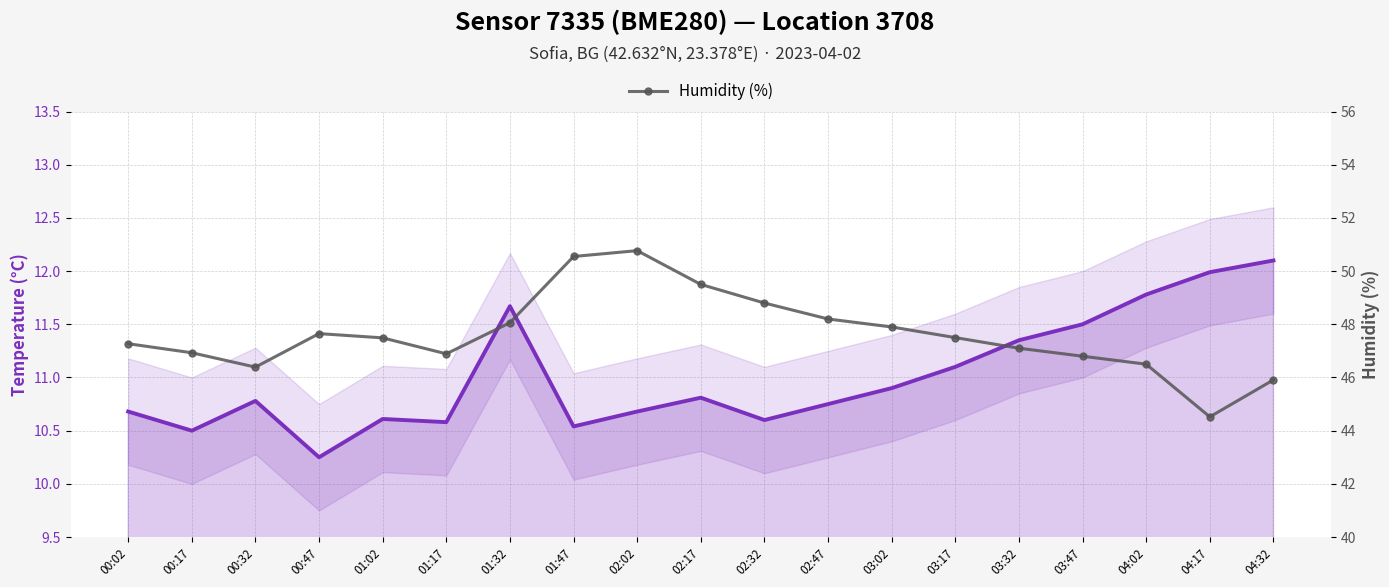

At which label does Temperature (°C) reach its minimum?

00:47